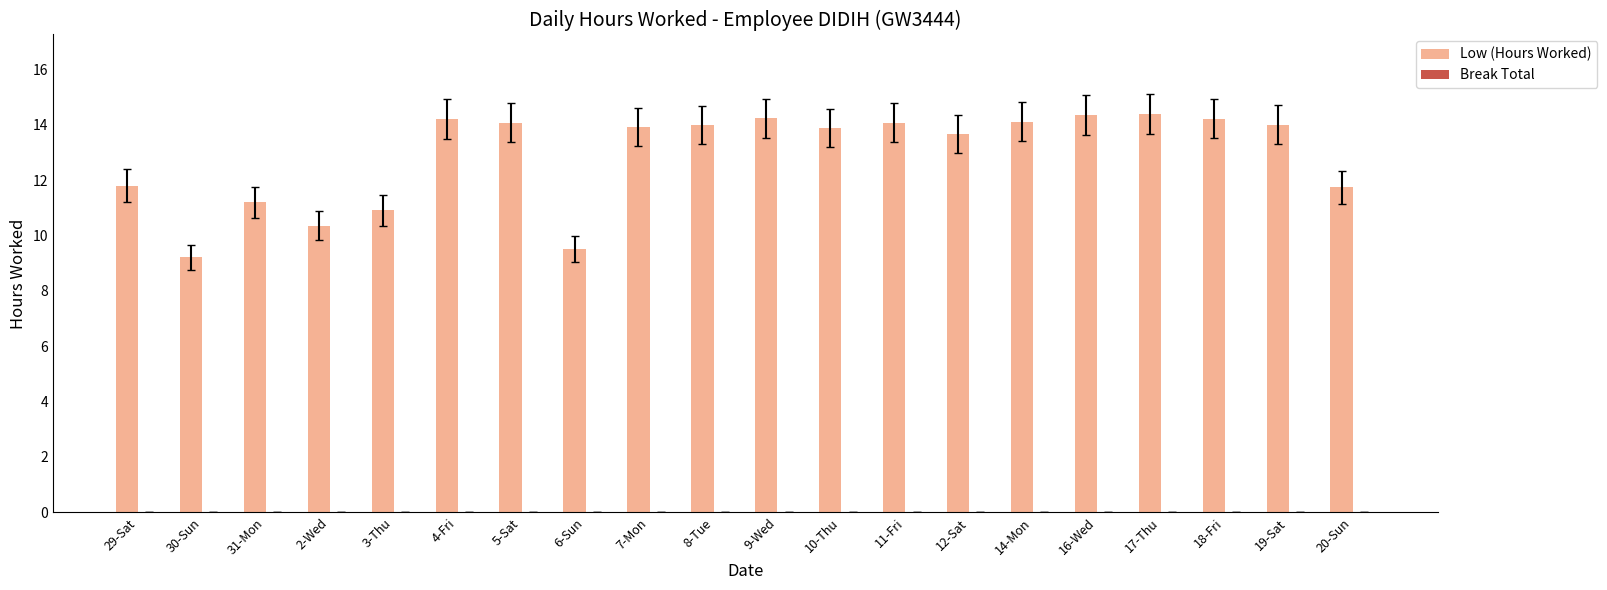

What is the maximum value shown in the chart?

14.4